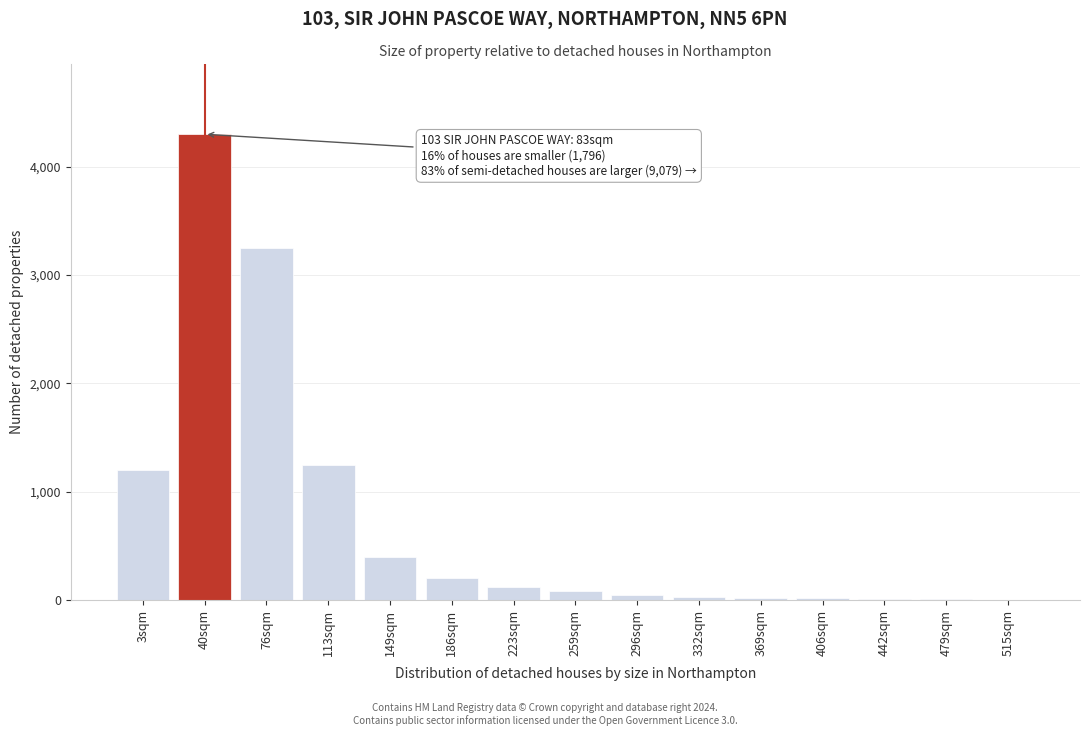

The chart shows a value of 50 at 296sqm. True or false?

True